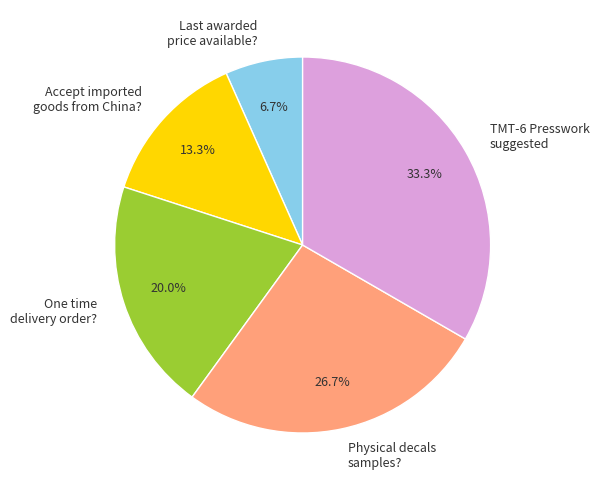

To the nearest percent, what is the difference between the largest and smallest slice percentages?

27%